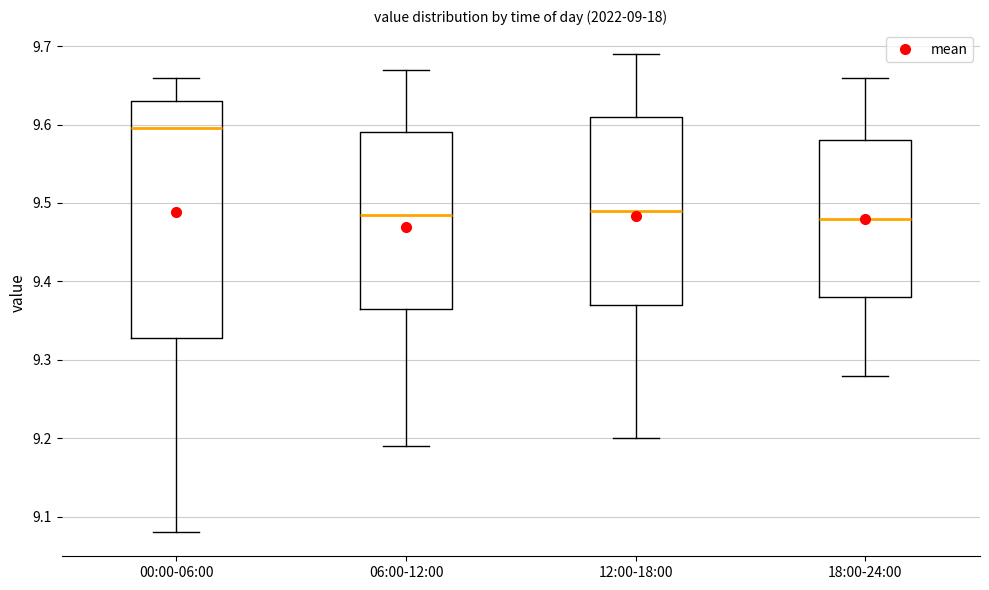

Reading left to right, read every box against the y-axis: the position of its median line, the range the box covers, and the ends of its whiskers. The values are not printed on the chart, so give them approximately, as read against the axis.

00:00-06:00: median 9.60, box 9.33 to 9.63, whiskers 9.08 to 9.66
06:00-12:00: median 9.49, box 9.37 to 9.59, whiskers 9.19 to 9.67
12:00-18:00: median 9.49, box 9.37 to 9.61, whiskers 9.20 to 9.69
18:00-24:00: median 9.48, box 9.38 to 9.58, whiskers 9.28 to 9.66